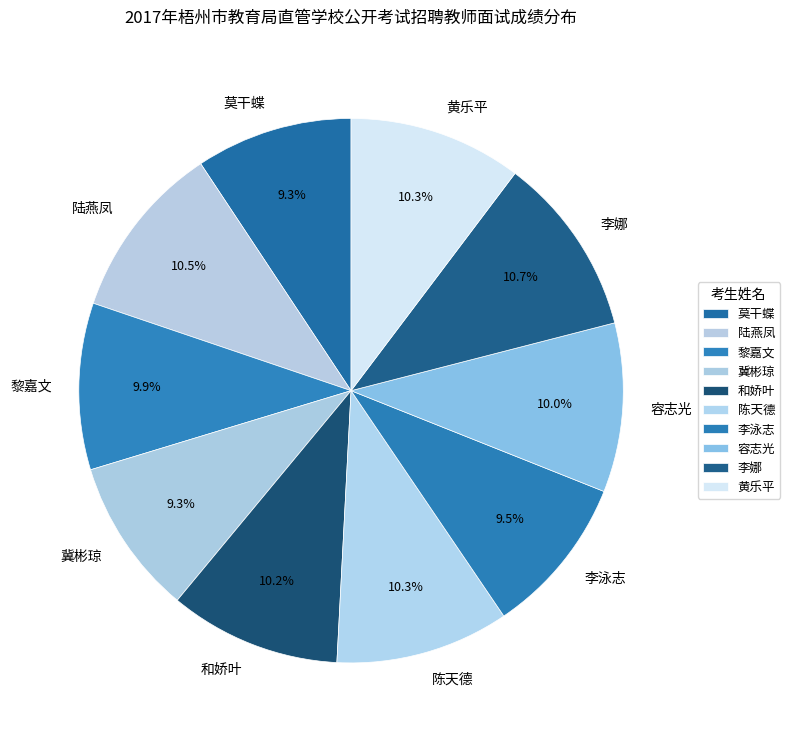

Approximately how many times larger is the value at 李娜 compared to 冀彬琼?

1.2